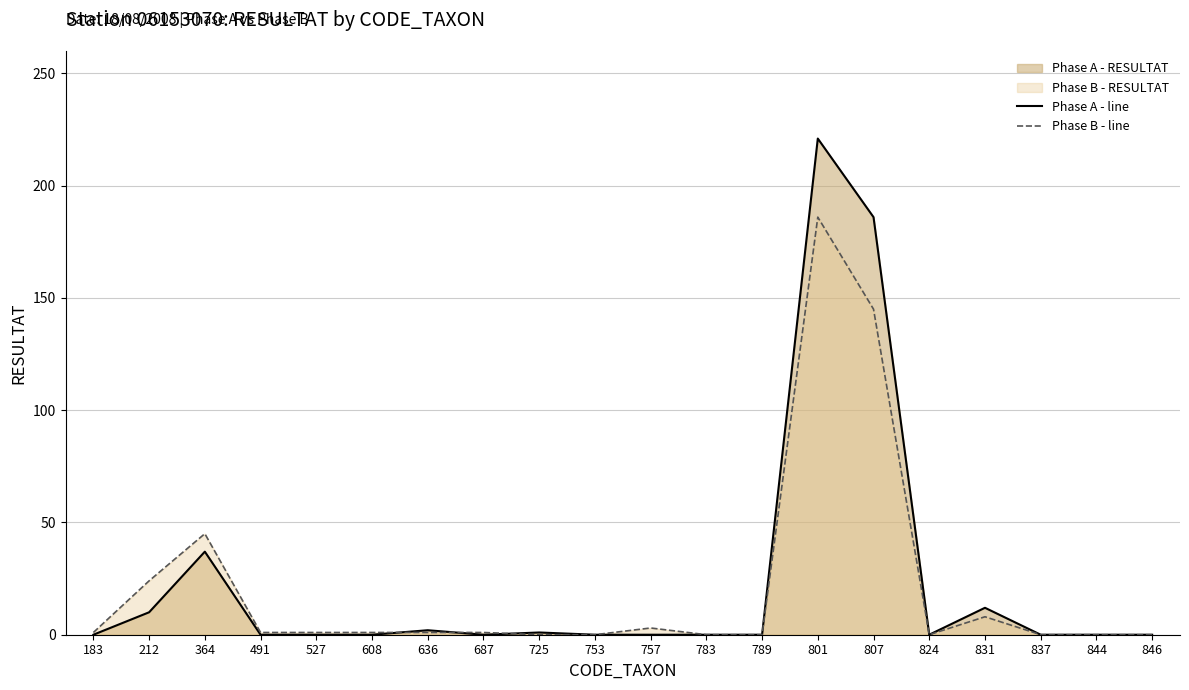

Which label corresponds to the smallest value in the chart?

183